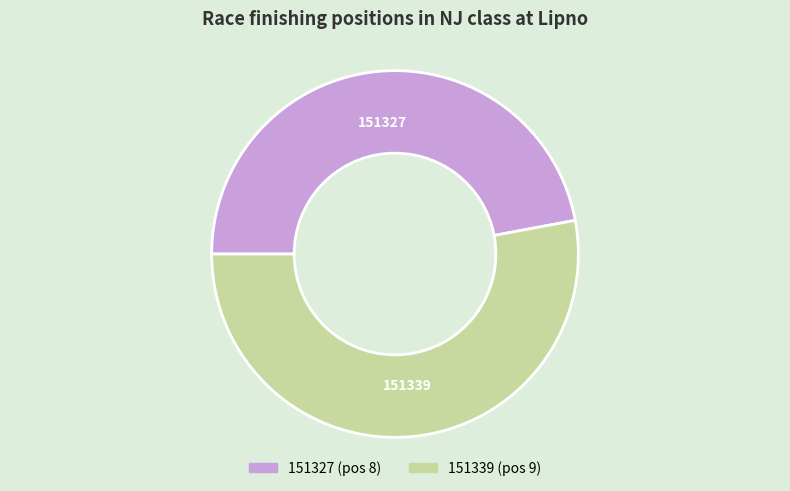

Does 151327 account for over 50% of the chart?

No